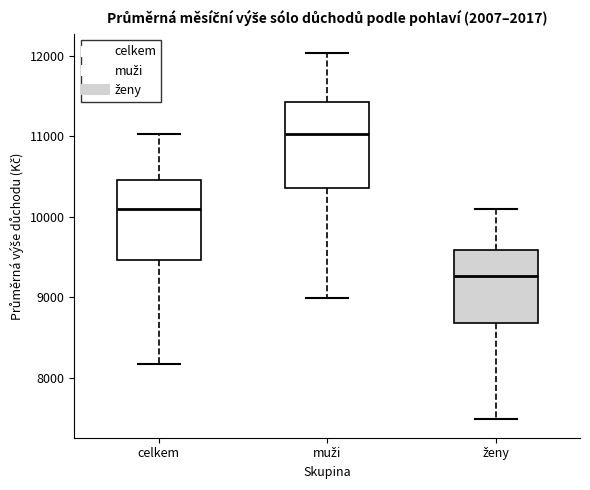

Where is the upper edge of the box for ženy on the y-axis? The values are not printed on the chart, so give them approximately, as read against the axis.

9600